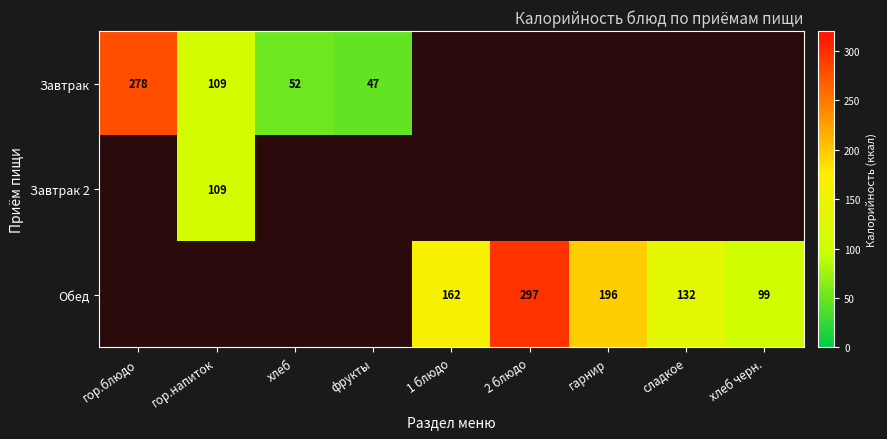

At 1 блюдо, list the series in order from smallest to largest.

Завтрак, Завтрак 2, Обед